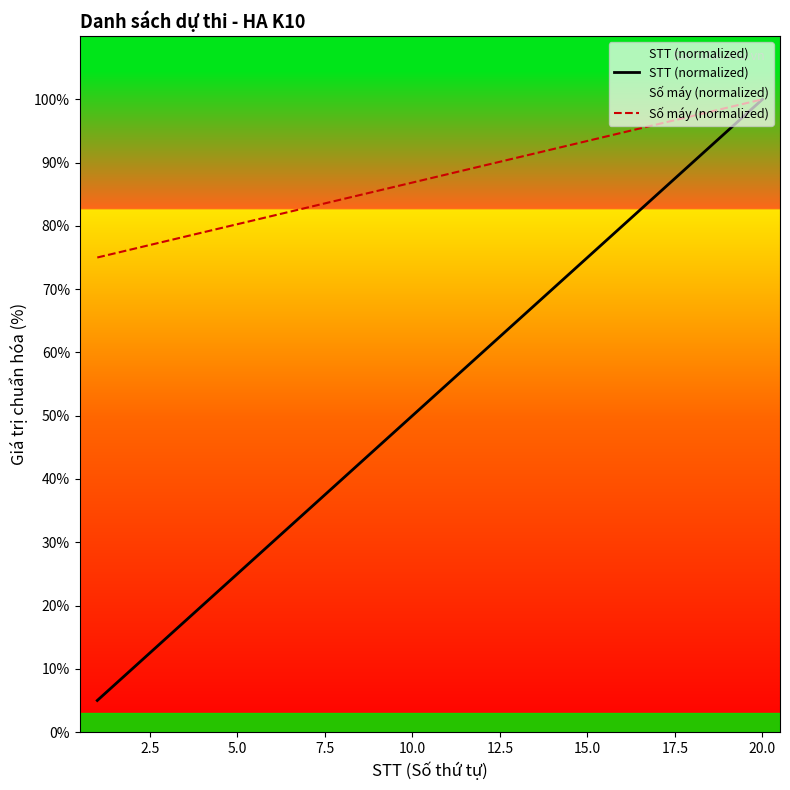

The STT (normalized) series shows 155.7 at 20.0. True or false?

False